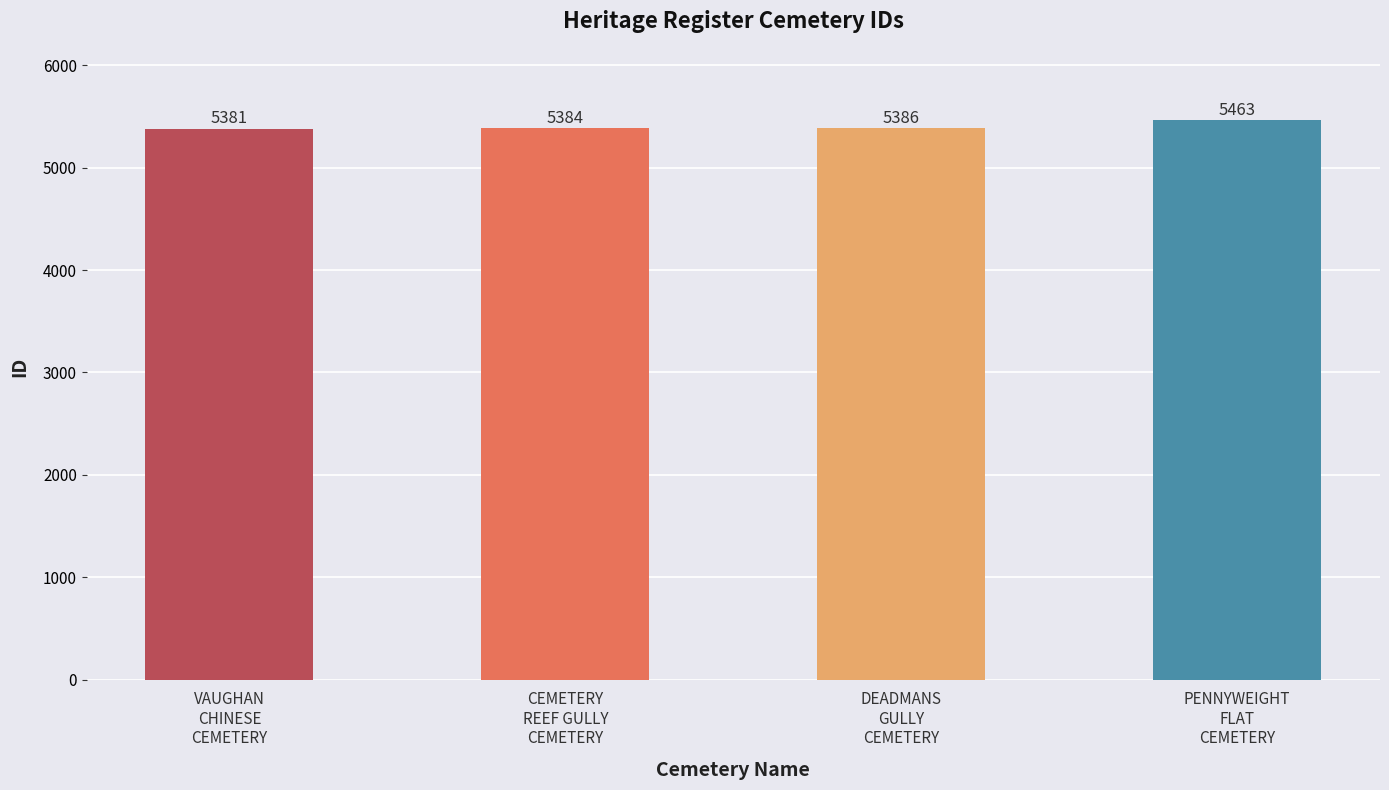

Rank the categories by value from lowest to highest.

VAUGHAN
CHINESE
CEMETERY, CEMETERY
REEF GULLY
CEMETERY, DEADMANS
GULLY
CEMETERY, PENNYWEIGHT
FLAT
CEMETERY